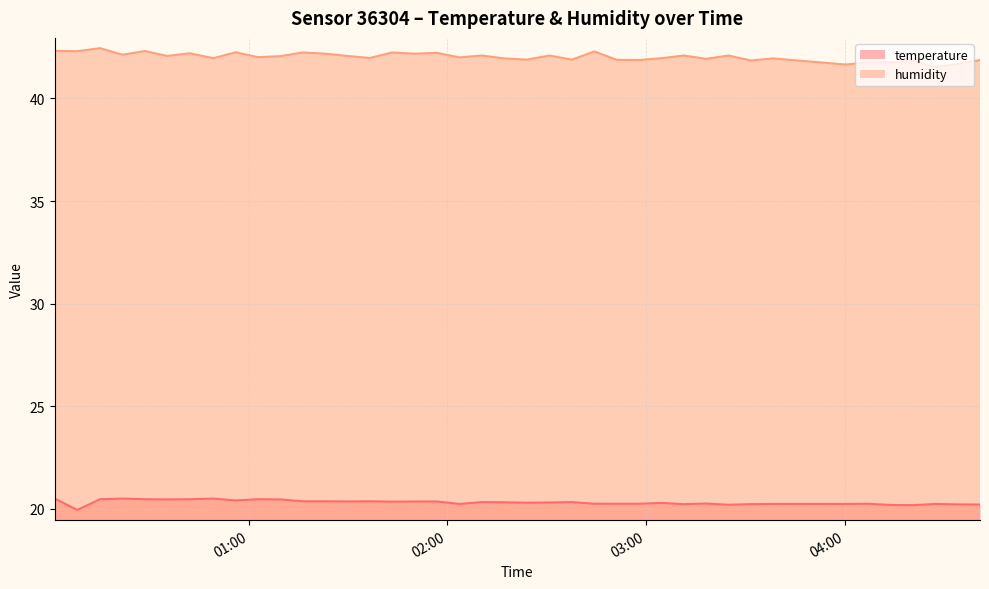

The humidity series shows 69.8 at 14. True or false?

False